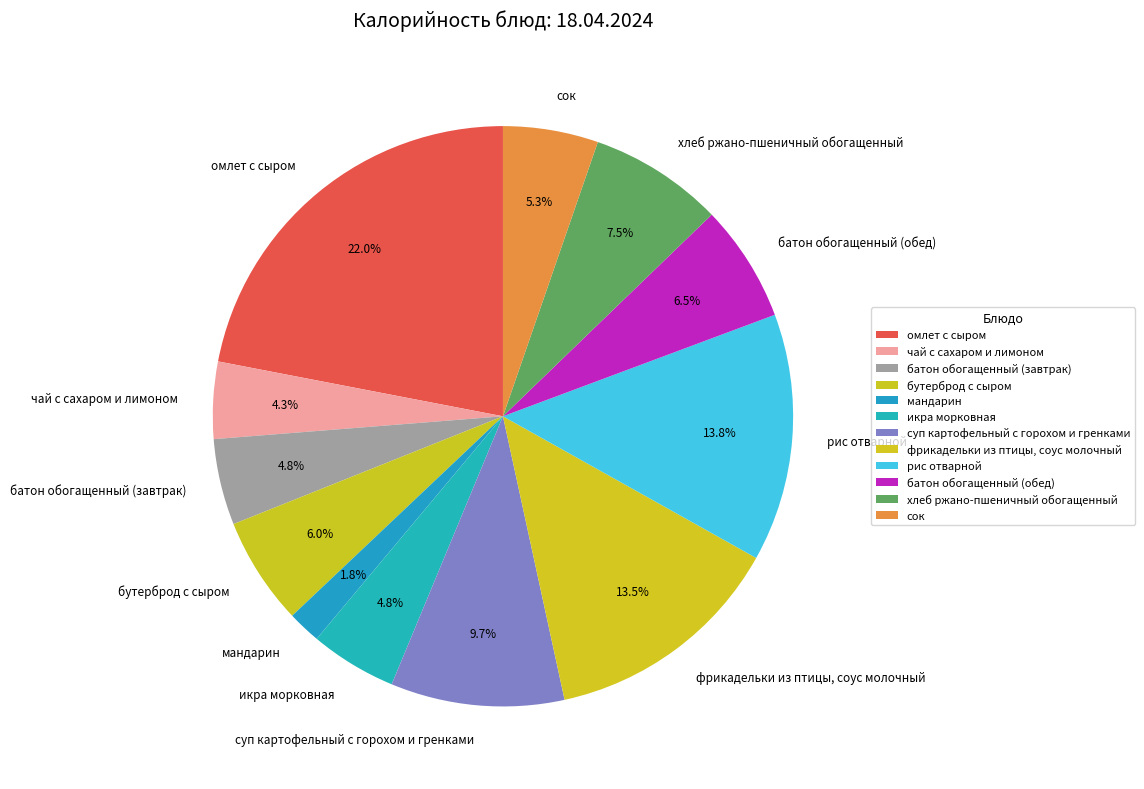

What percentage is NOT represented by икра морковная?

95.2%